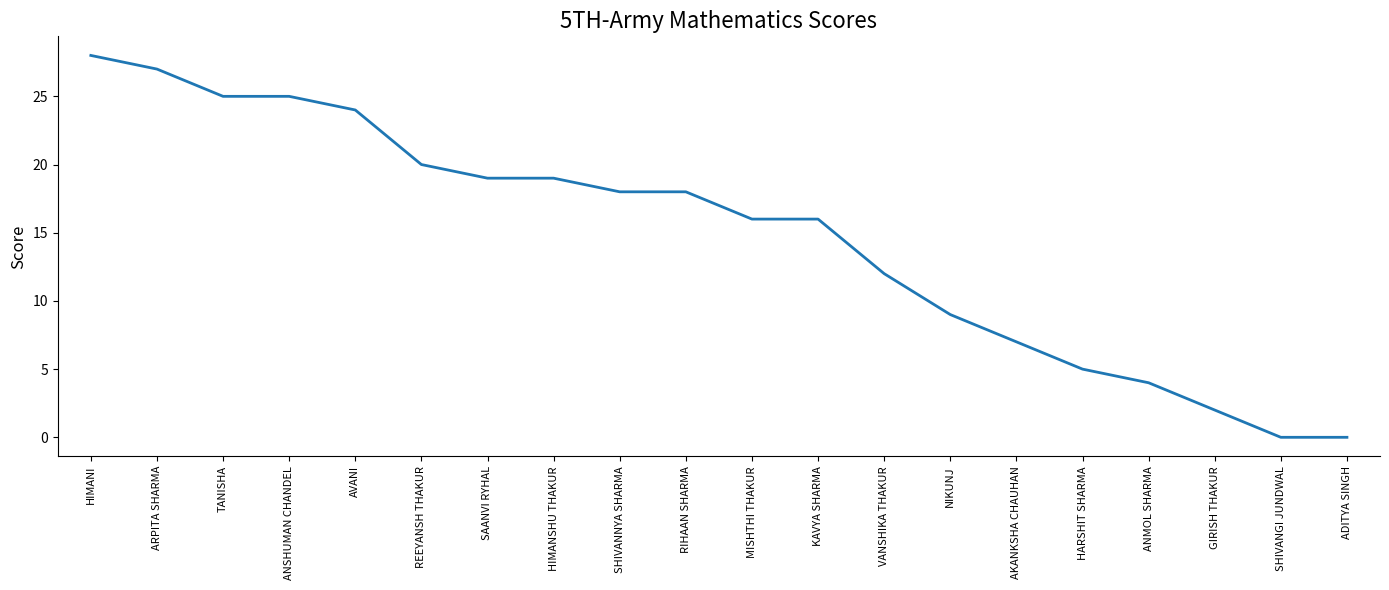

What is the ratio of the value at ANMOL SHARMA to the value at SHIVANNYA SHARMA?

0.2